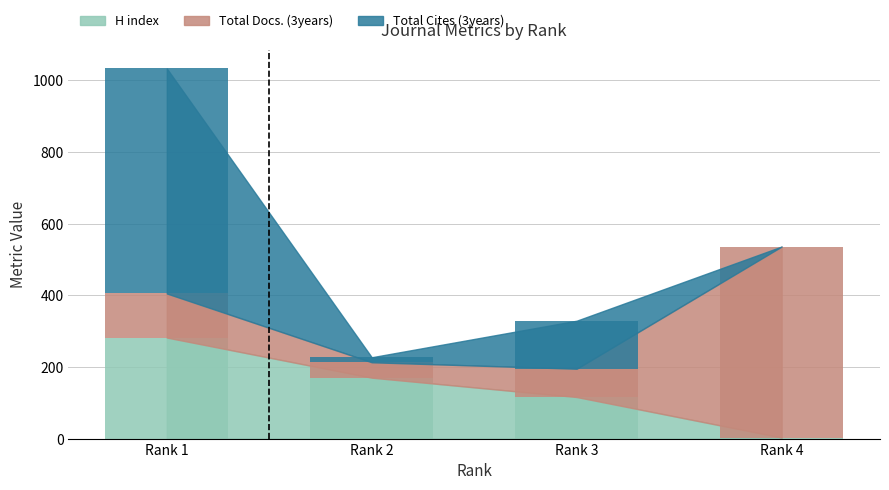

What is the difference between the second highest and second lowest values in the H index series?

54